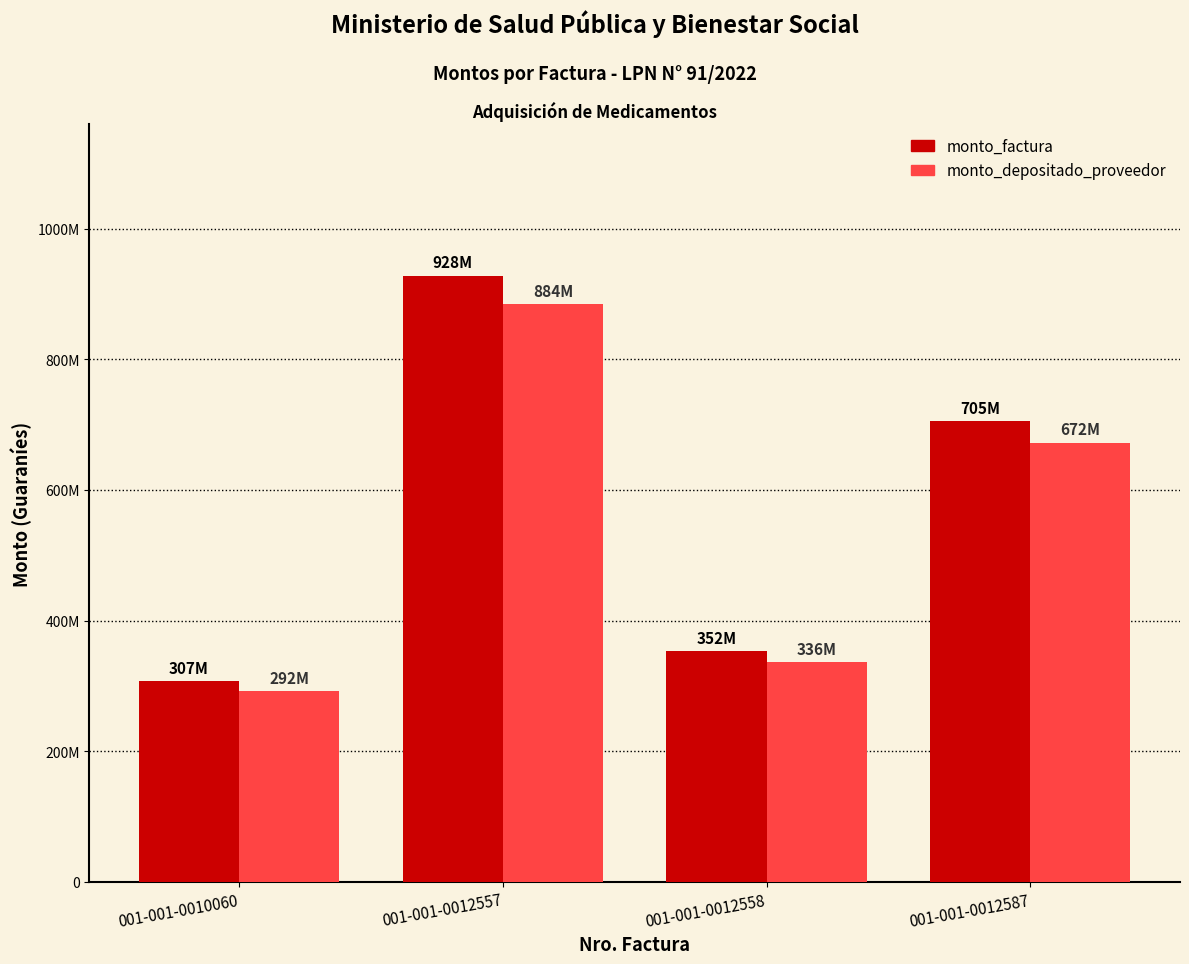

Are the bars grouped side by side (vs. stacked)?

Yes